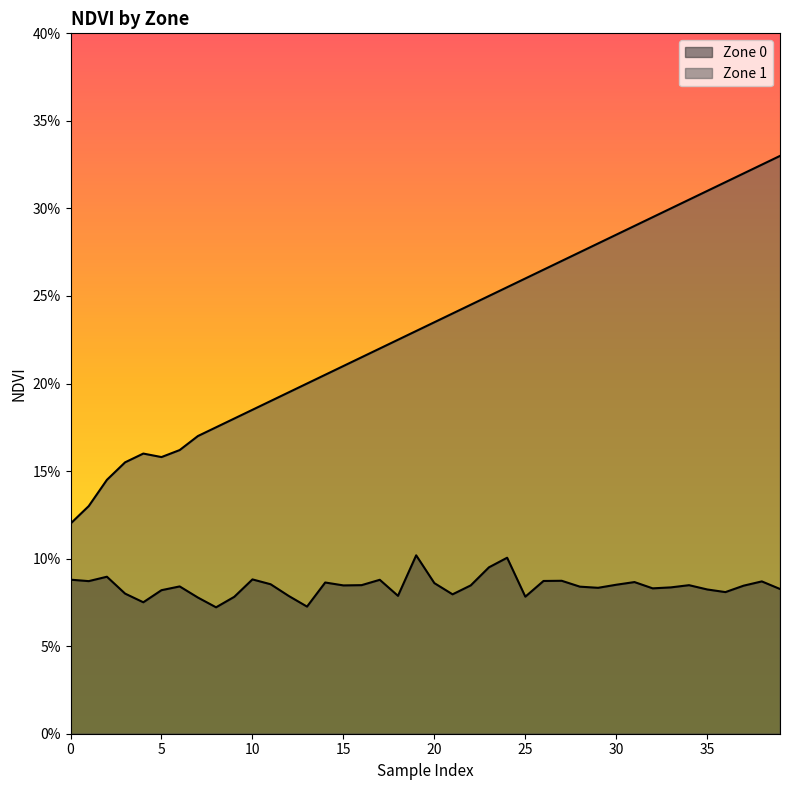

At which category does Zone 1 reach its first local valley?

5